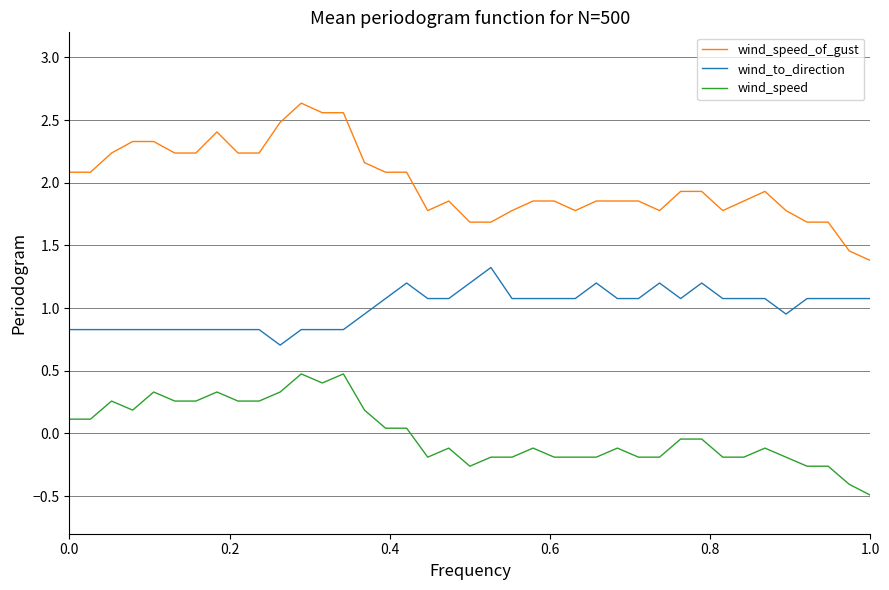

How many categories are shown in the chart?

39